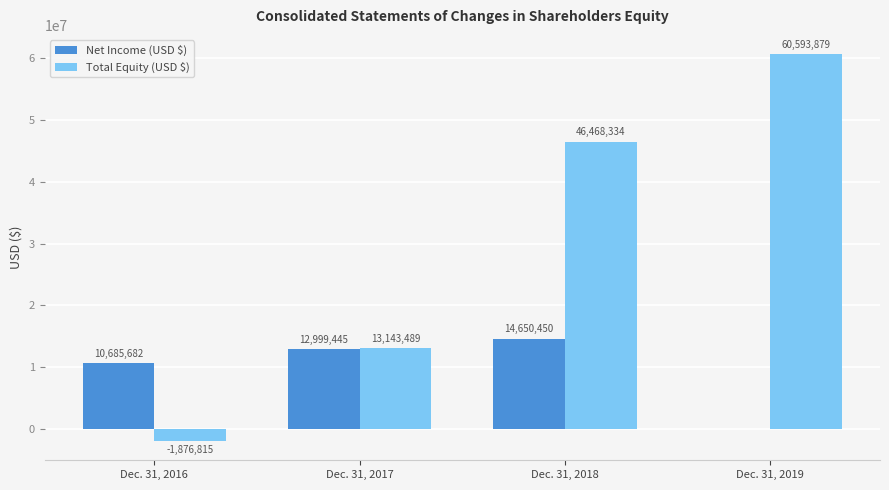

How many Total Equity (USD $) values are between 13143489 and 60593879?

3